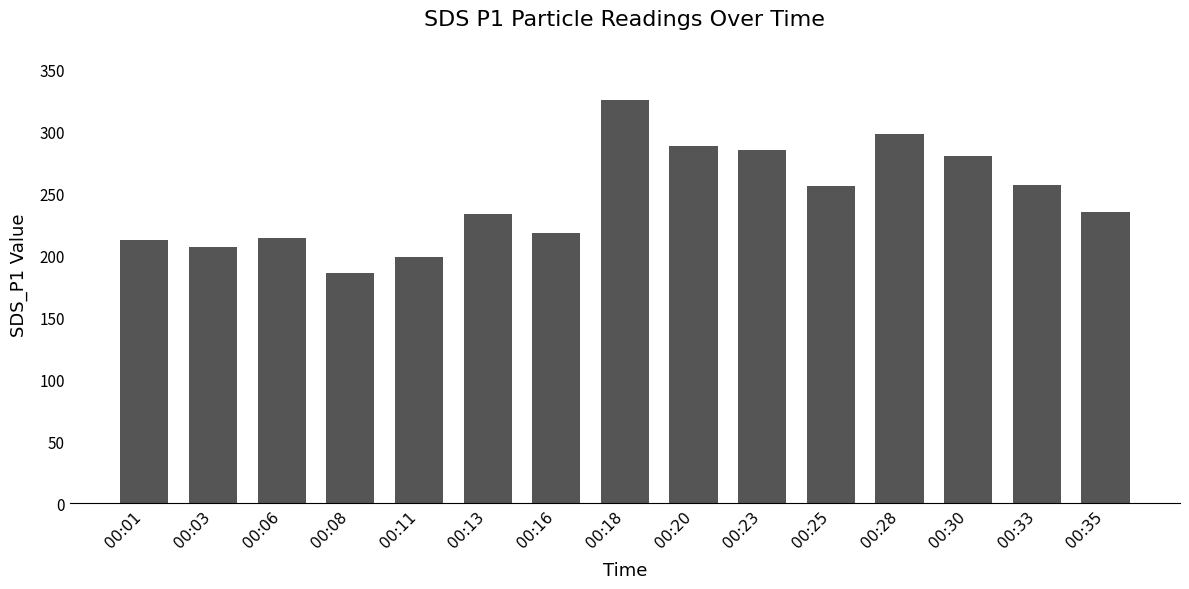

Between 00:08 and 00:11, which is larger?

00:11